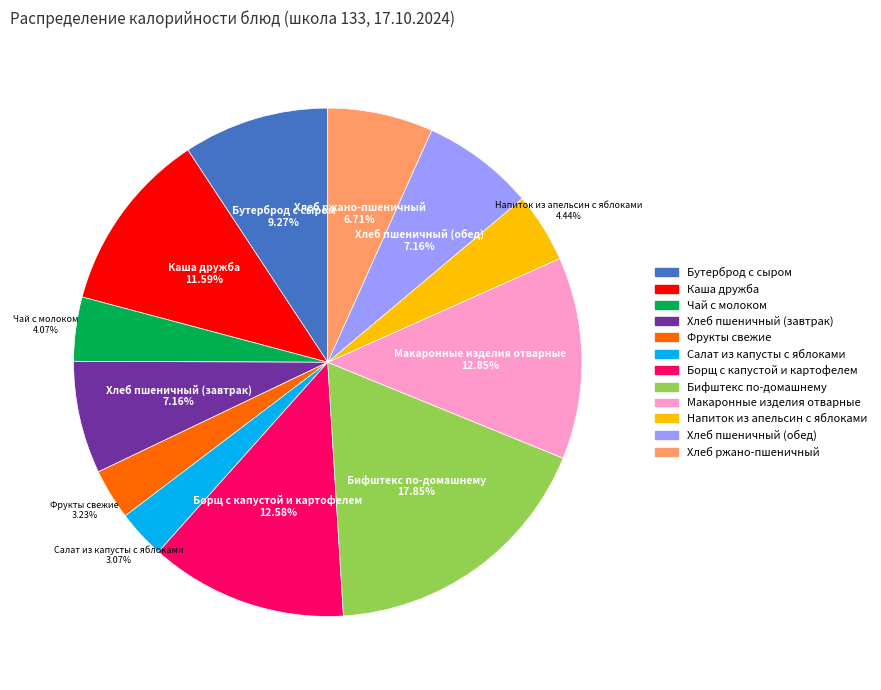

What is the largest slice in the pie chart?

Бифштекс по-домашнему